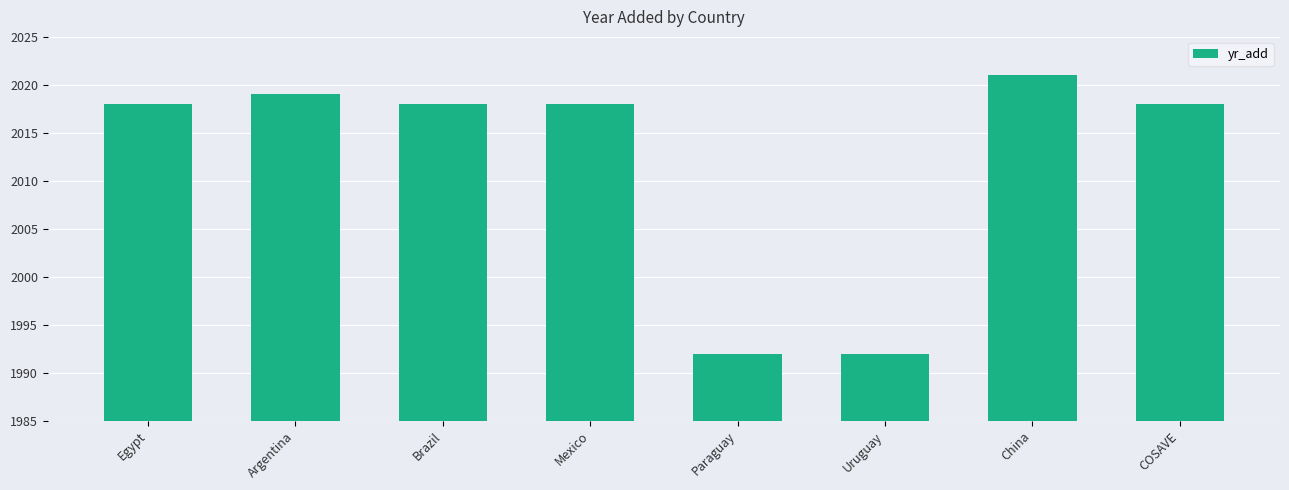

Does the chart contain any negative values?

No